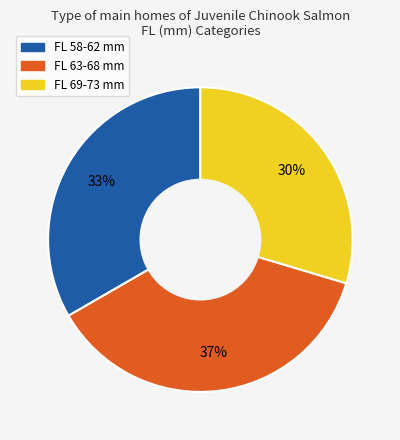

Does any single category account for the majority?

No